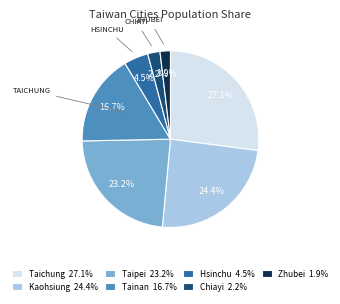

True or false: Tainan accounts for 26% of the total.

False